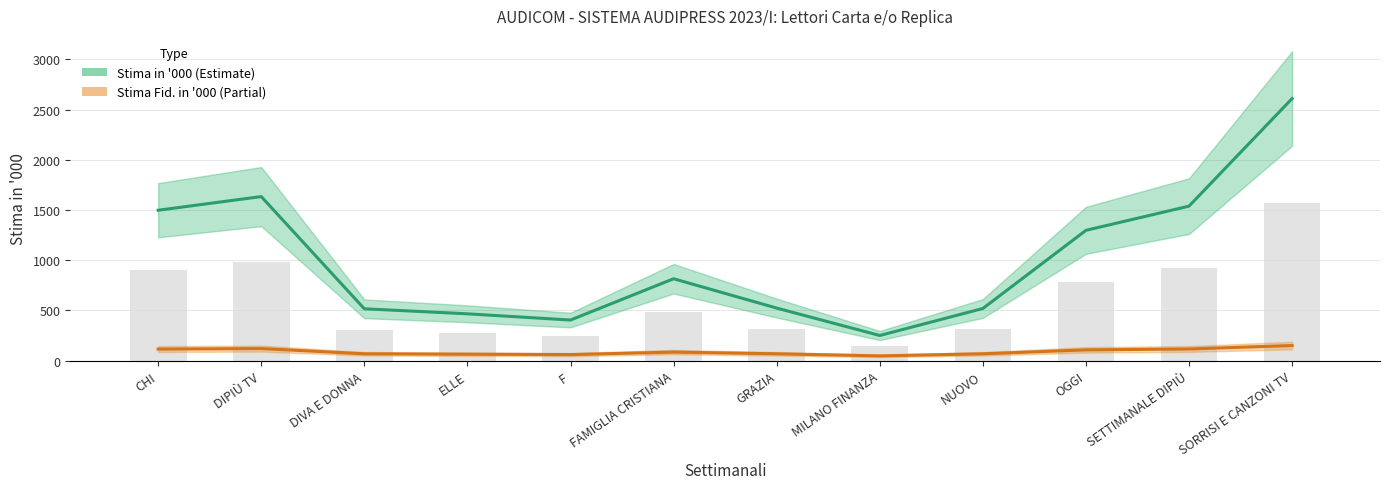

What are all the series names shown in the legend?

Stima in '000 (Estimate), Stima Fid. in '000 (Partial)